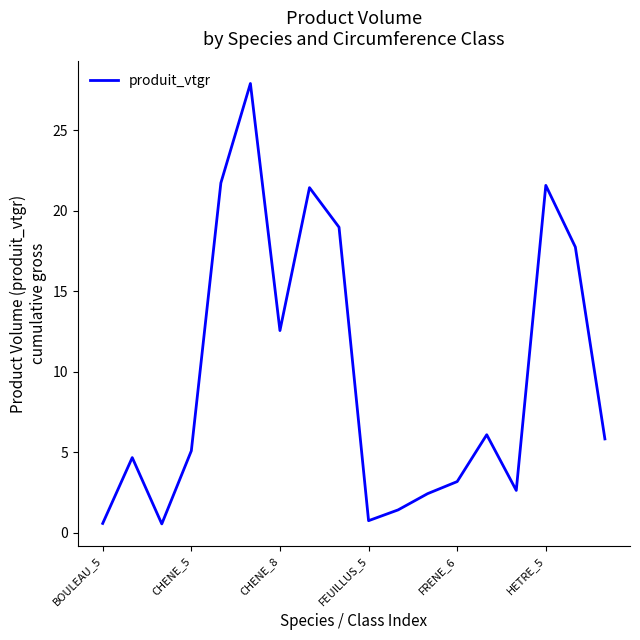

What is the difference between the maximum and minimum values?

27.4